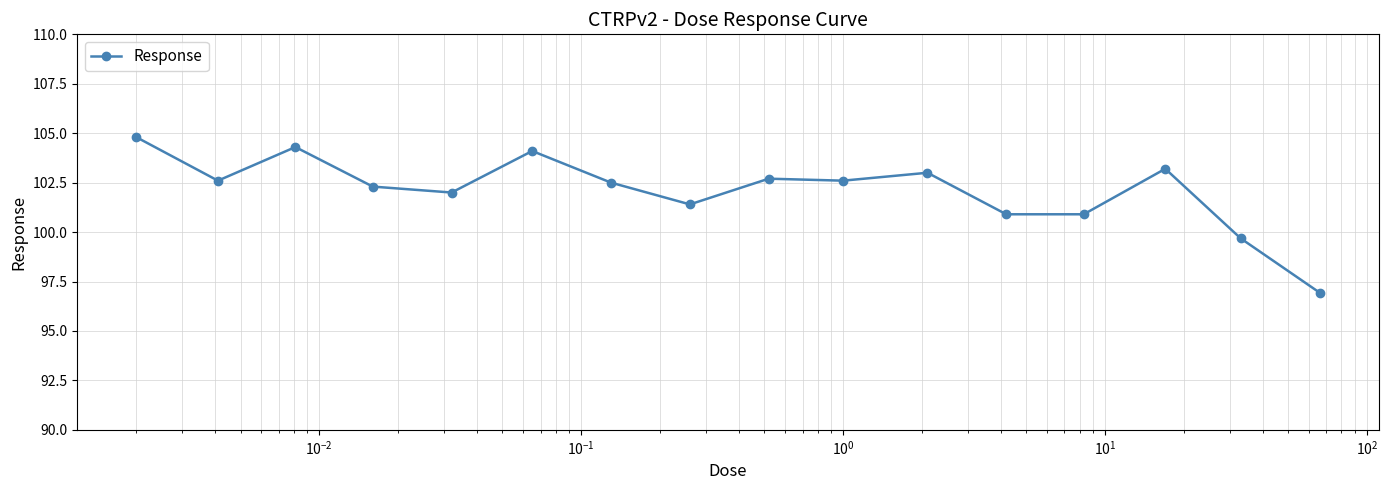

What is the maximum value shown in the chart?

104.8